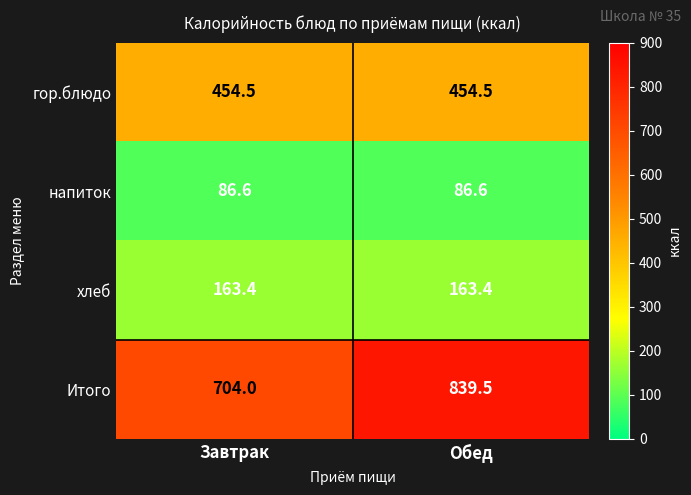

Reading left to right, what are all the values shown in this chart?

гор.блюдо: 454.5	454.5
напиток: 86.6	86.6
хлеб: 163.4	163.4
Итого: 704.0	839.5